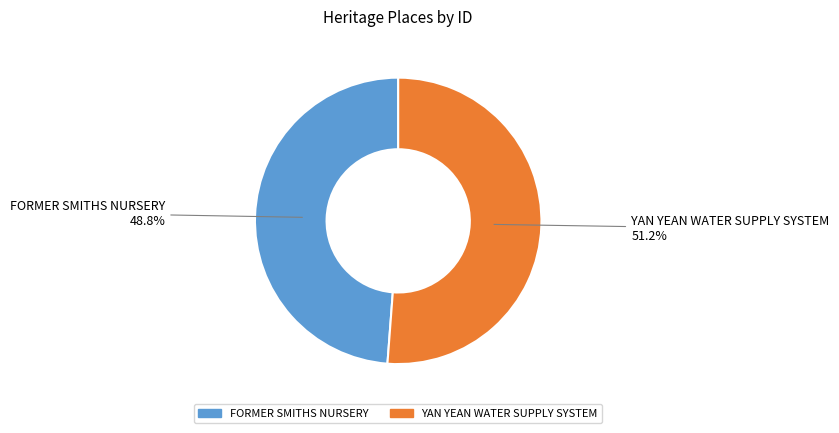

How many segments does this pie chart have?

2